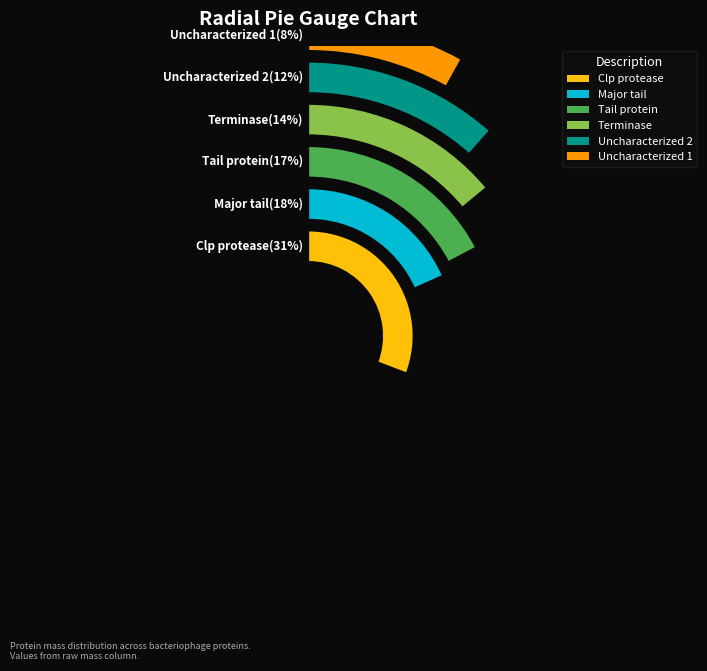

How many segments does this pie chart have?

6